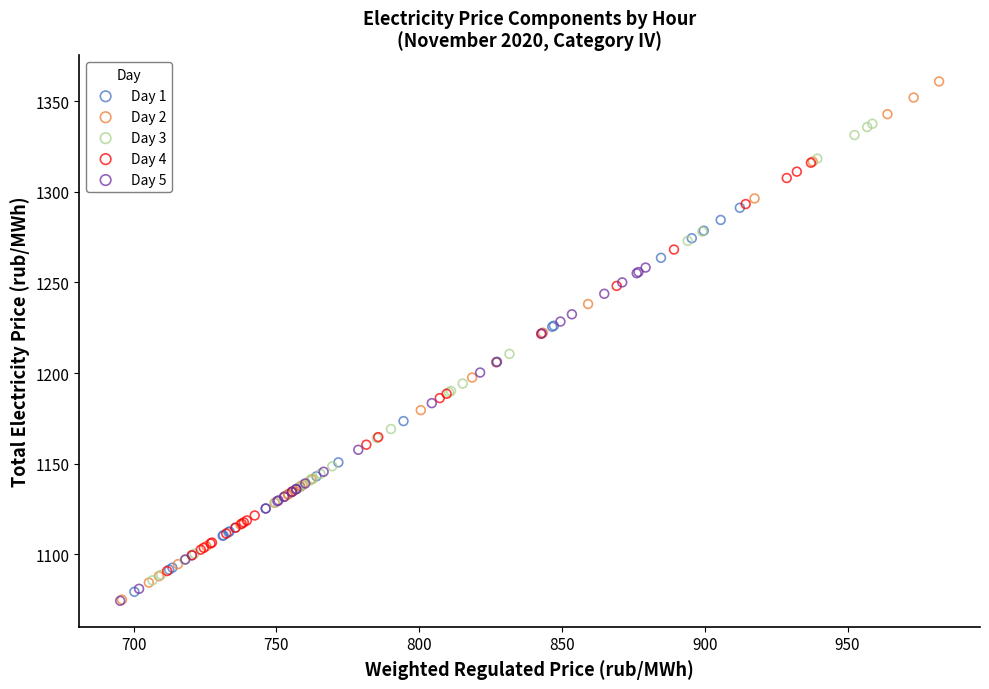

Which series contains the highest Y value?

Day 2